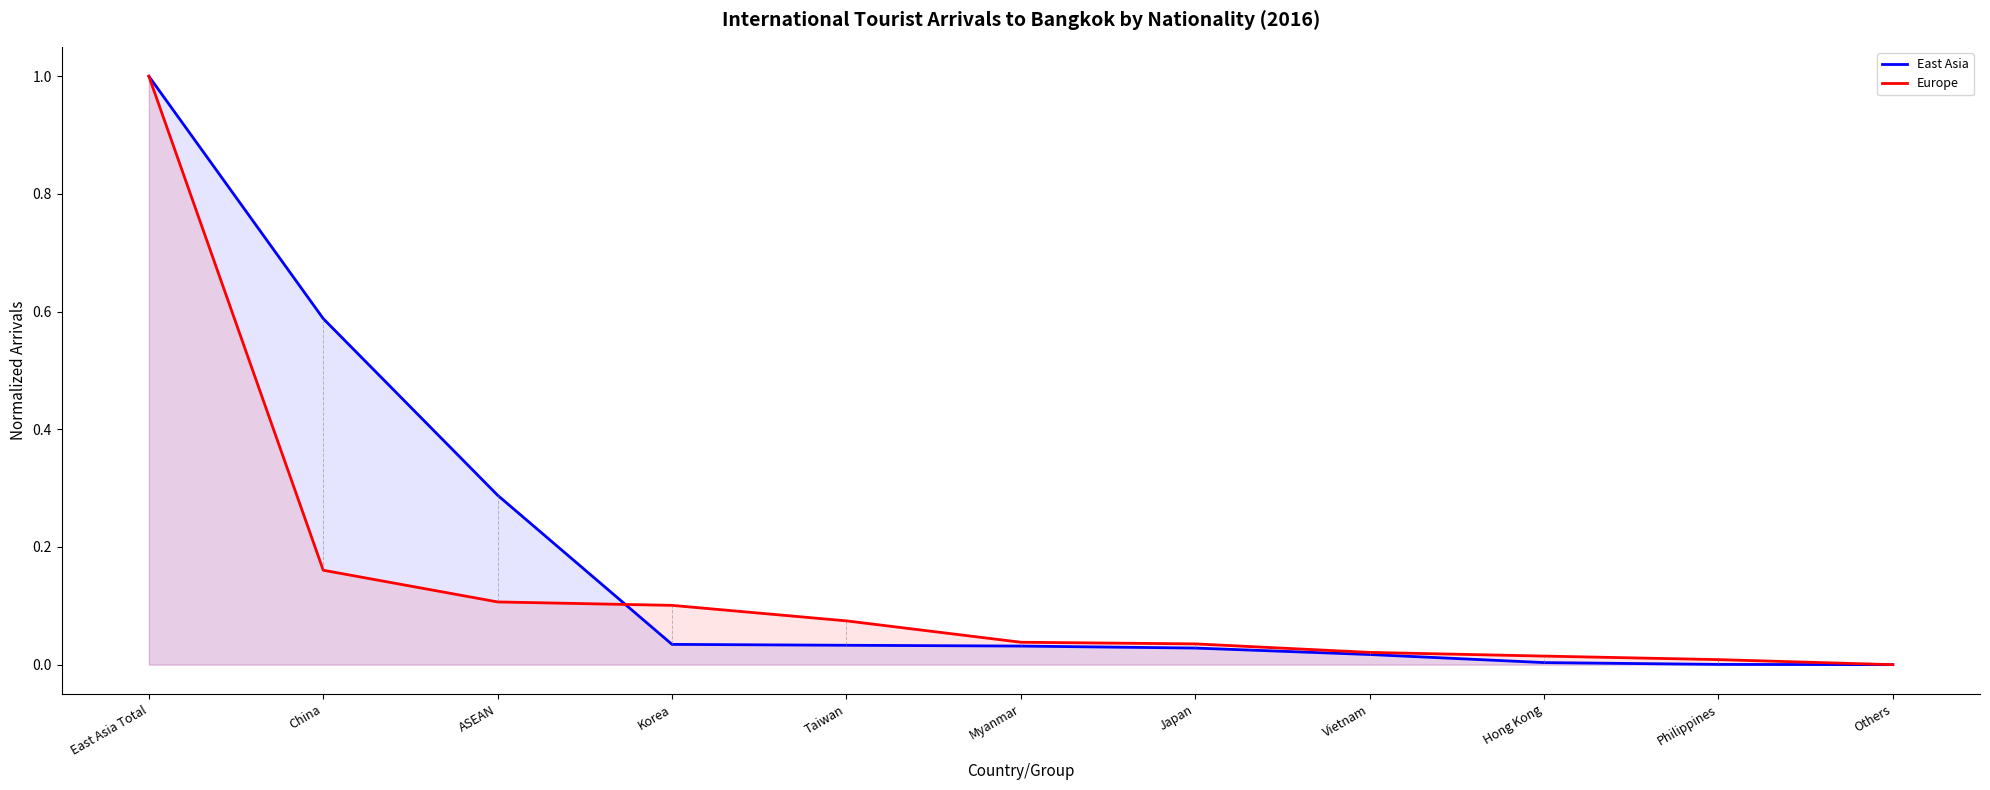

What is the difference between the East Asia values at Myanmar and China?

0.6